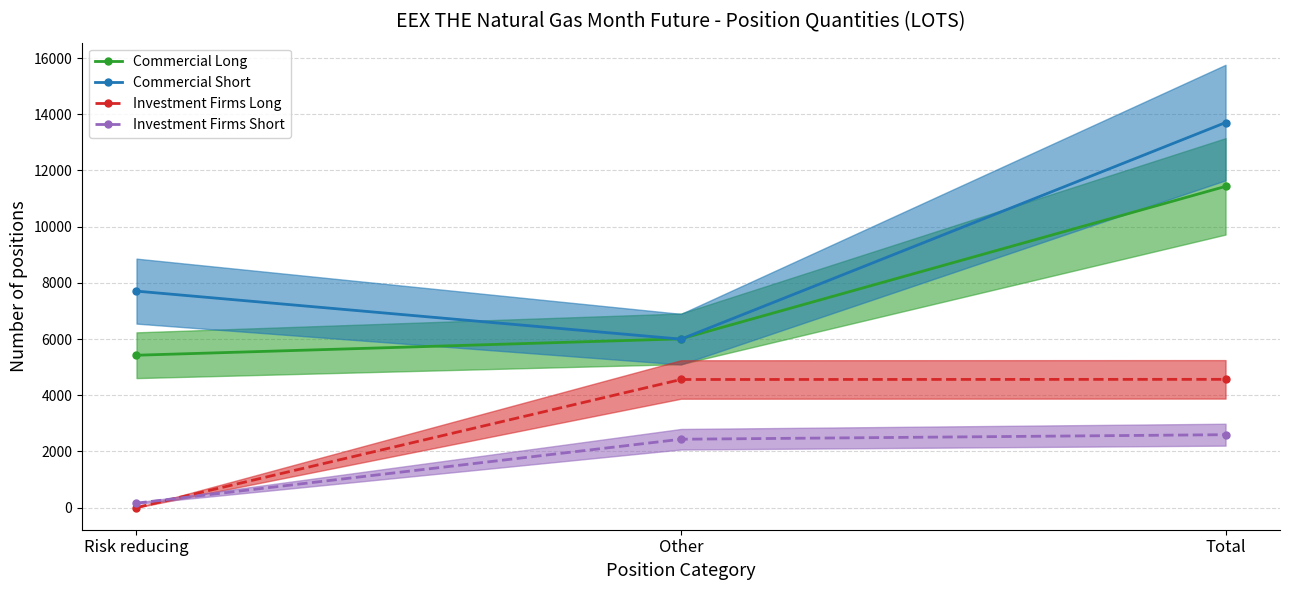

What is the average value of the Investment Firms Short series?

1732